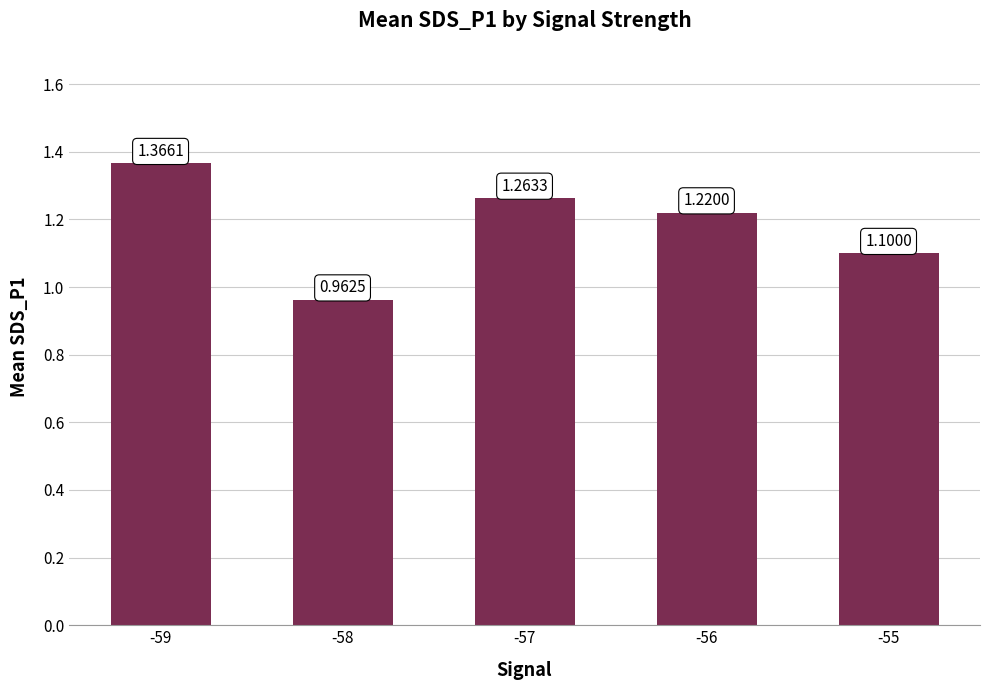

List the labels in order of value, smallest first.

-58, -55, -56, -57, -59